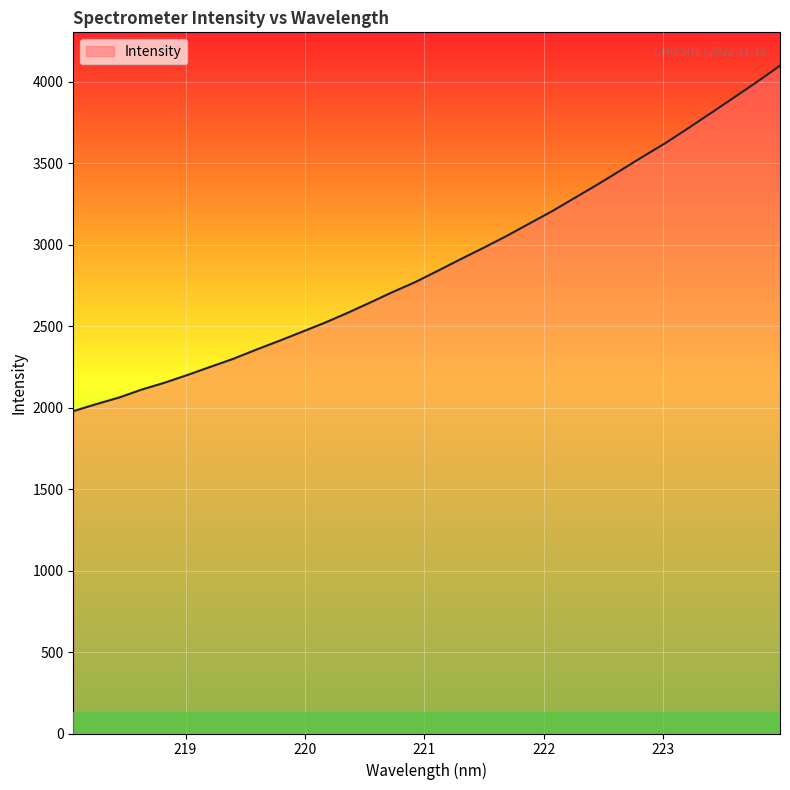

What is the minimum value shown in the chart?

1977.7